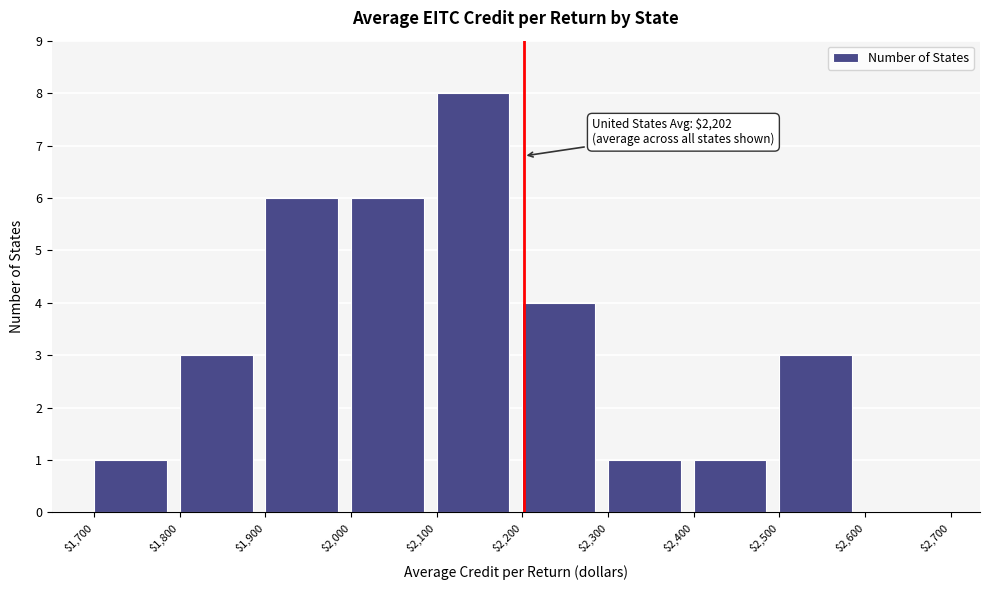

Which range on the x-axis has the tallest bar?

$2,100 to $2,200